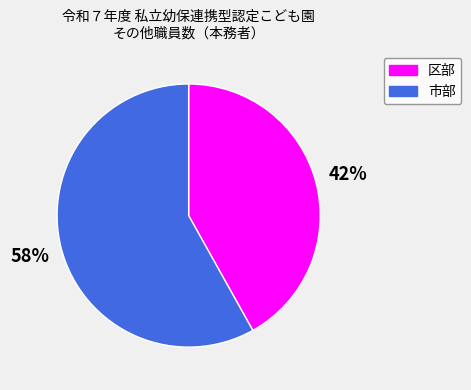

Is the sum of 市部 and 区部 greater than half?

Yes